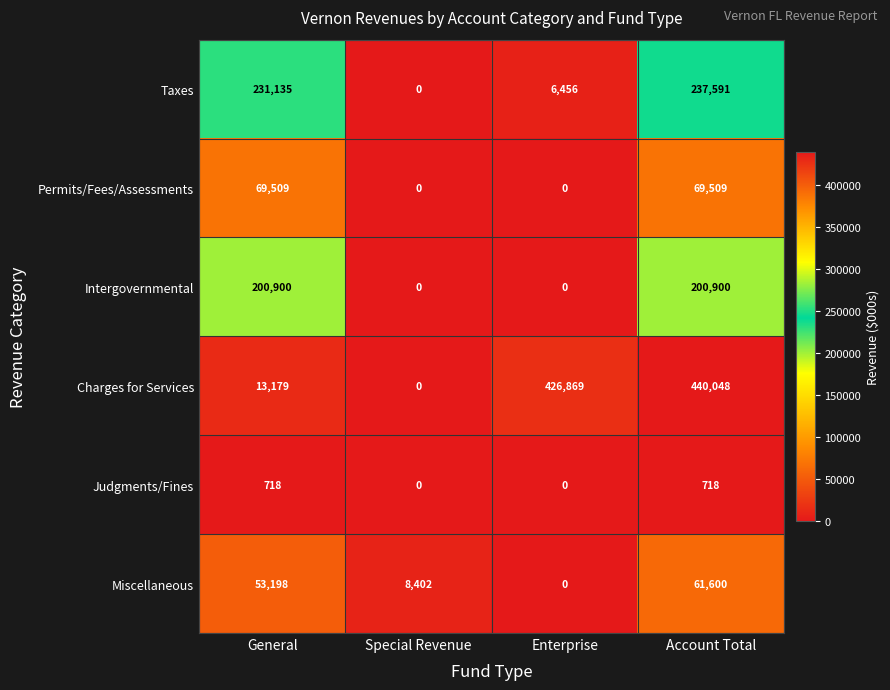

What is the difference between the maximum and minimum values in the Permits/Fees/Assessments series?

69509